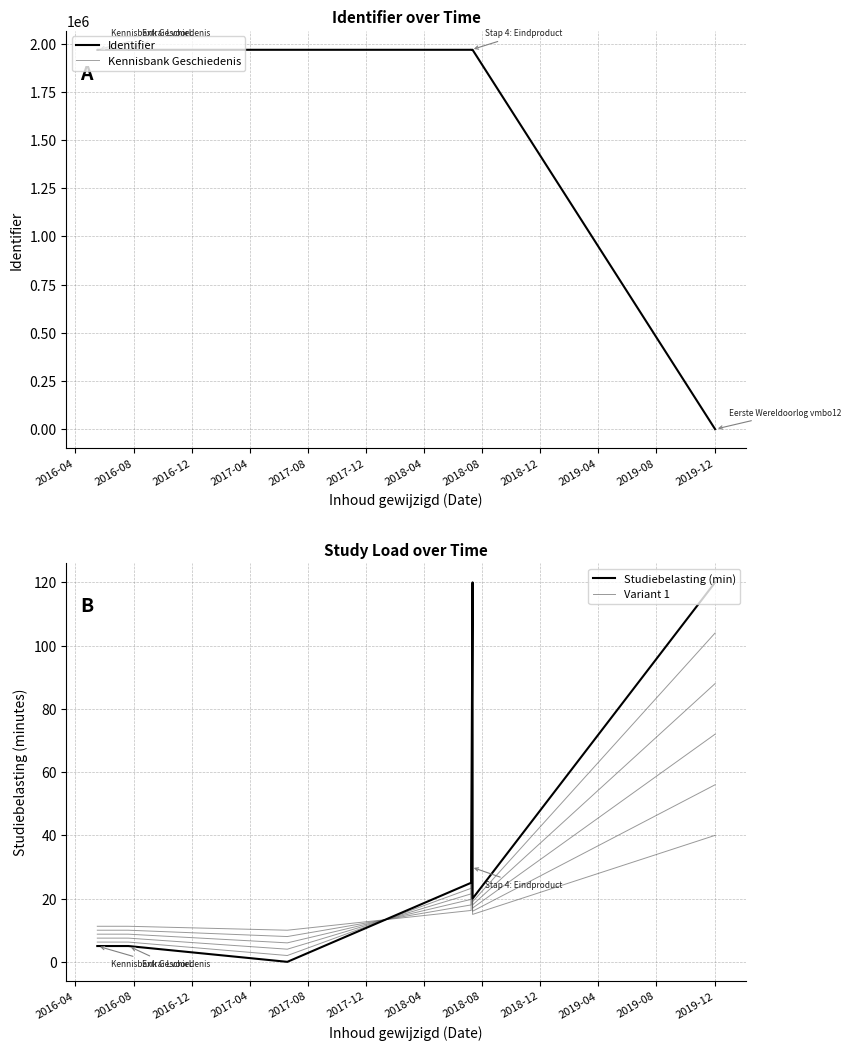

What is the average value?

1804279